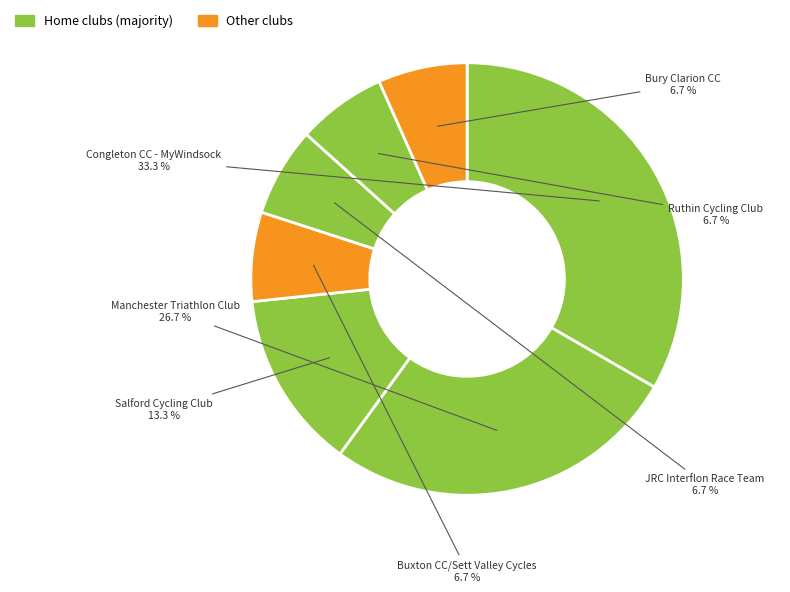

To the nearest percent, what is the average slice percentage?

14%